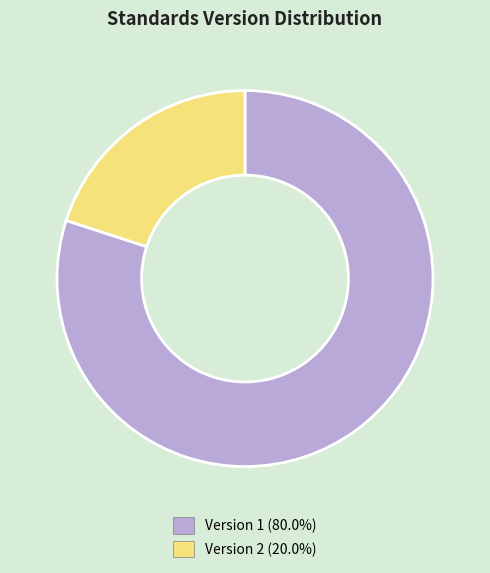

Is there a majority slice in this chart?

Yes